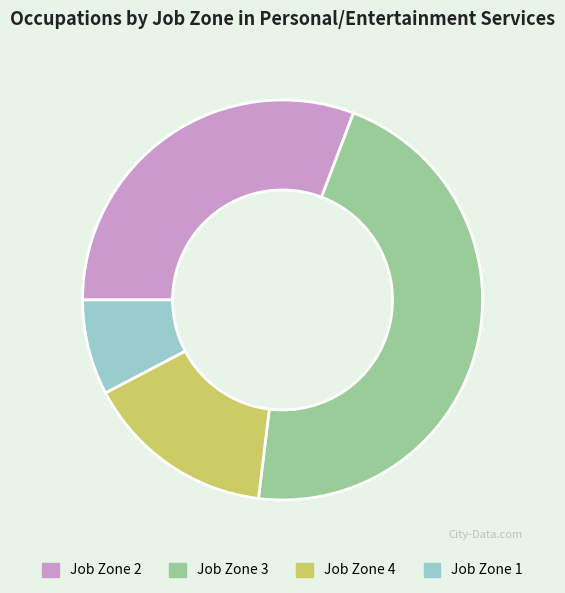

Rank the categories by value from highest to lowest.

Job Zone 3, Job Zone 2, Job Zone 4, Job Zone 1